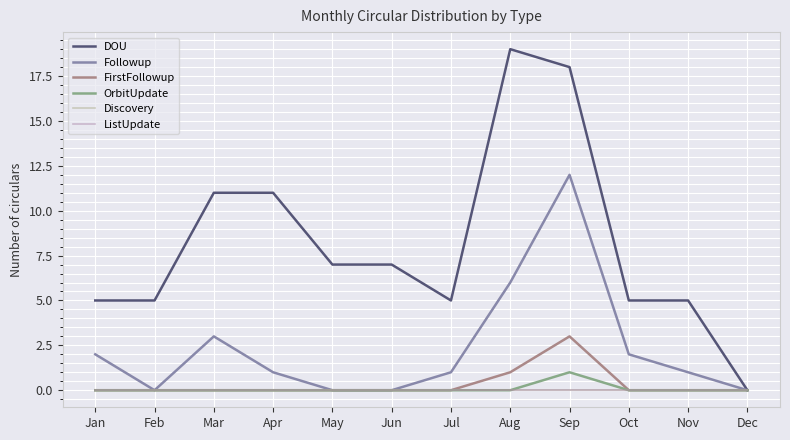

True or false: FirstFollowup and ListUpdate intersect in this chart.

False